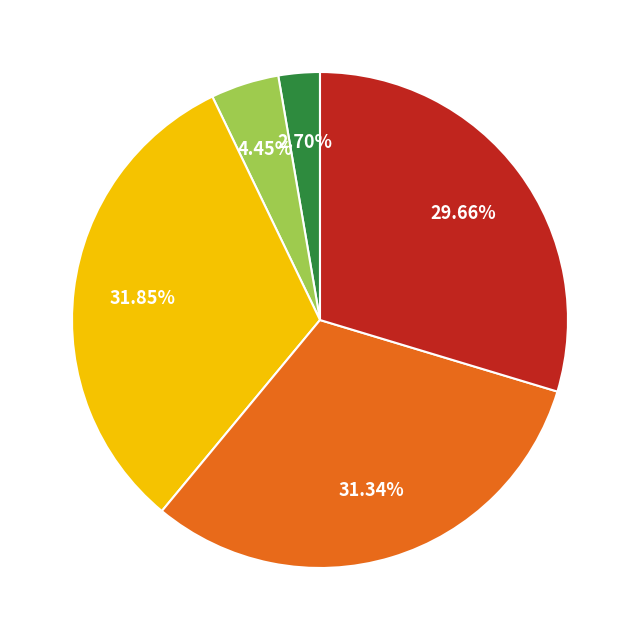

How many slices are in this pie chart?

5